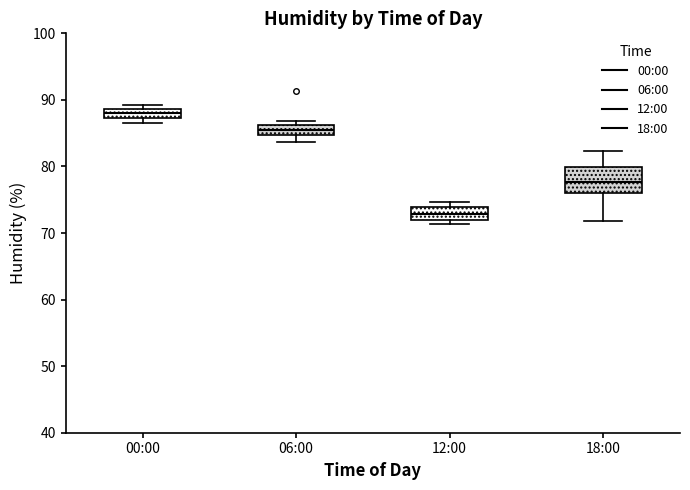

Which box has the highest median line?

00:00